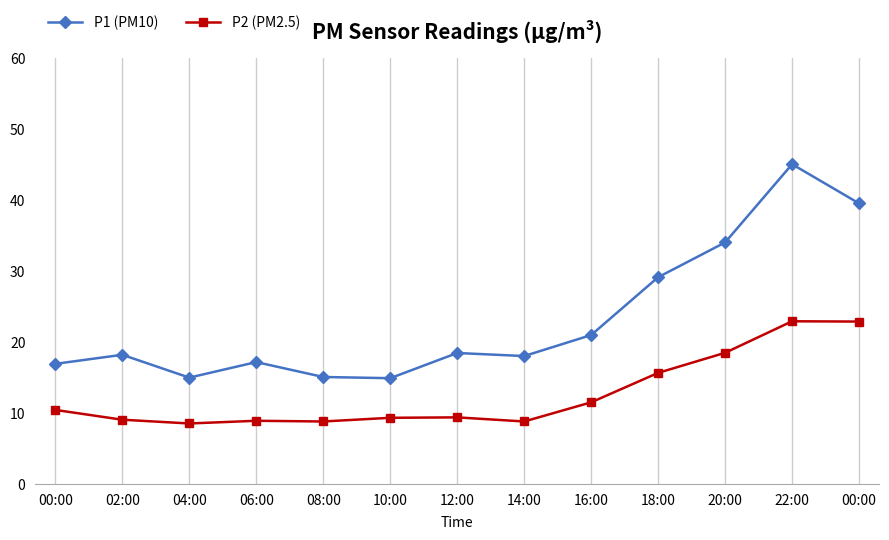

At 02:00, list the series in order from largest to smallest.

P1 (PM10), P2 (PM2.5)